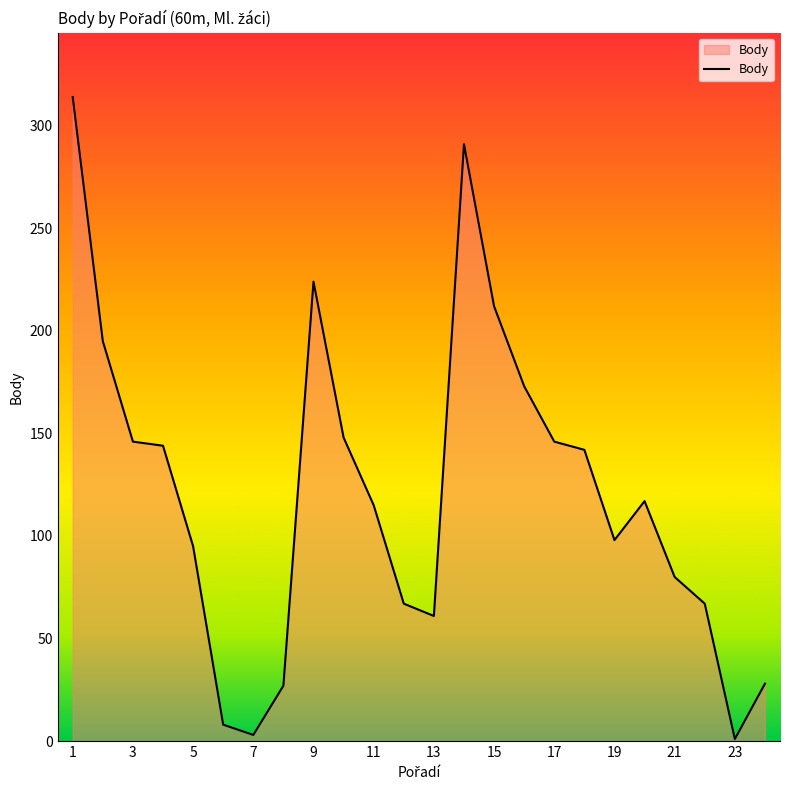

What is the maximum value shown in the chart?

314